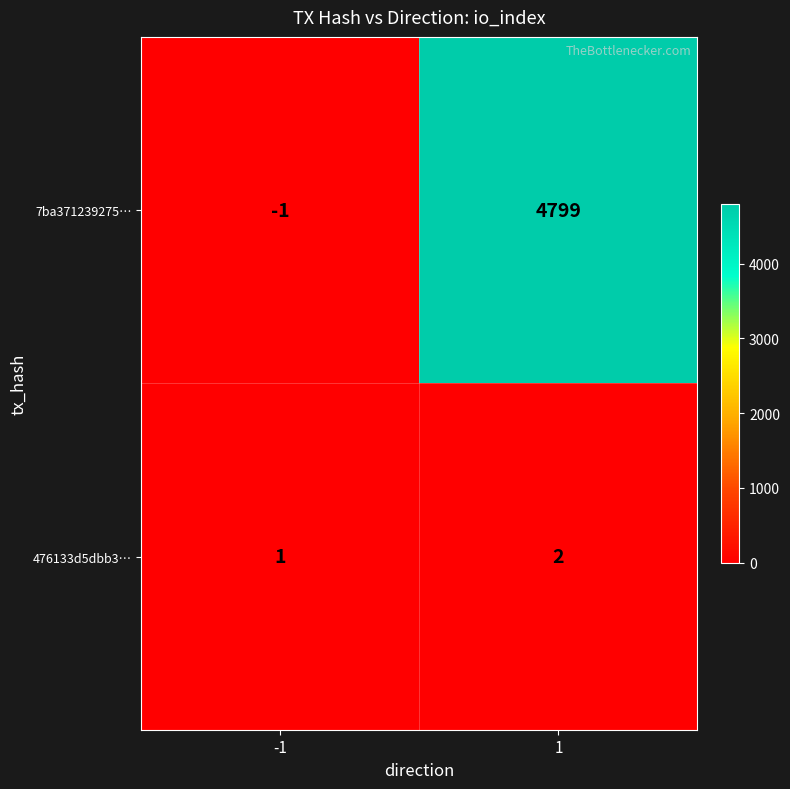

How many categories are shown in the chart?

2